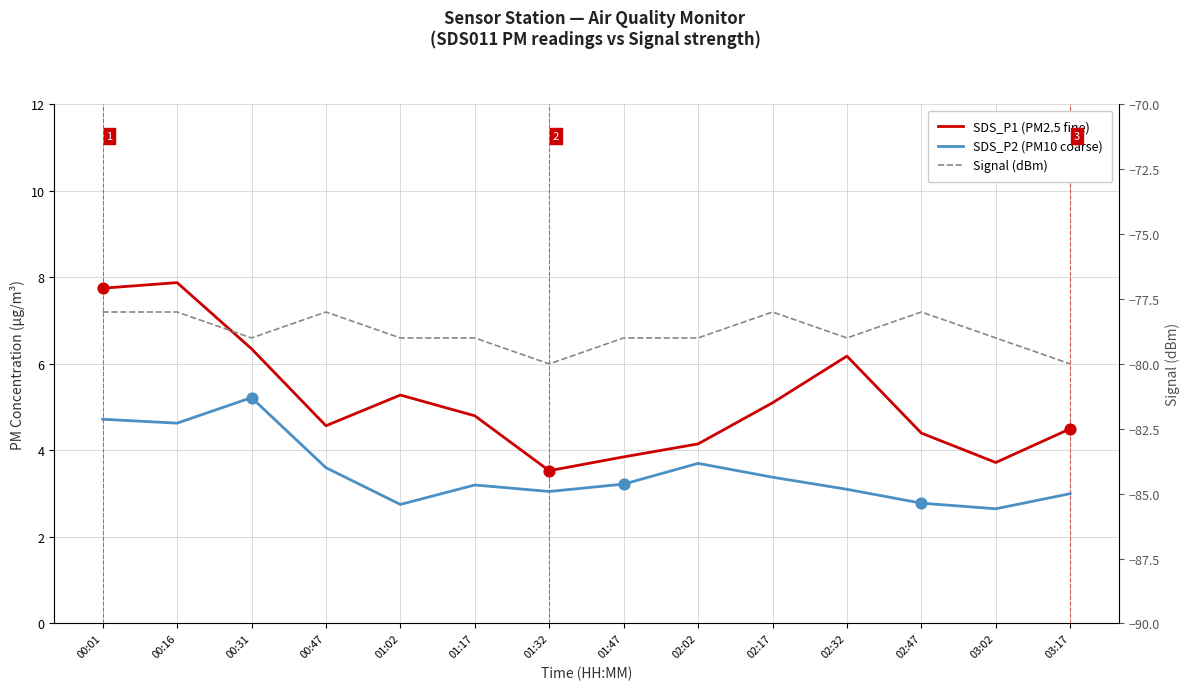

Which series reaches the minimum Y coordinate?

Signal (dBm)